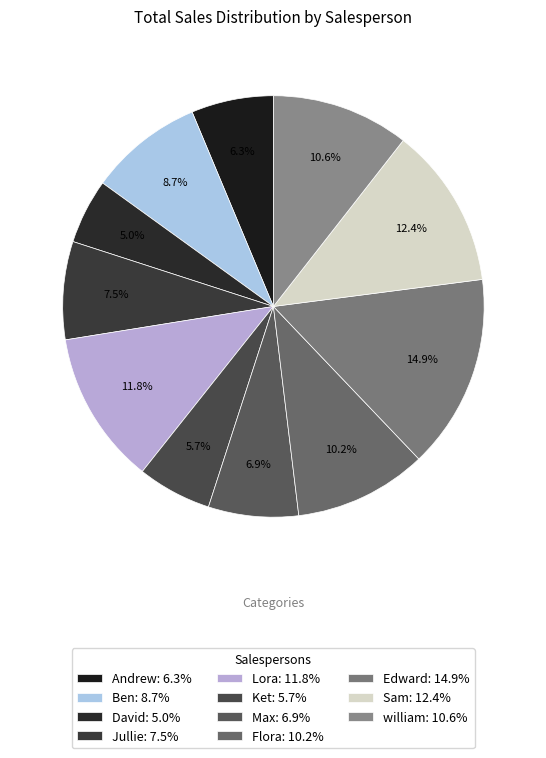

To the nearest percent, what portion does Andrew represent?

6%